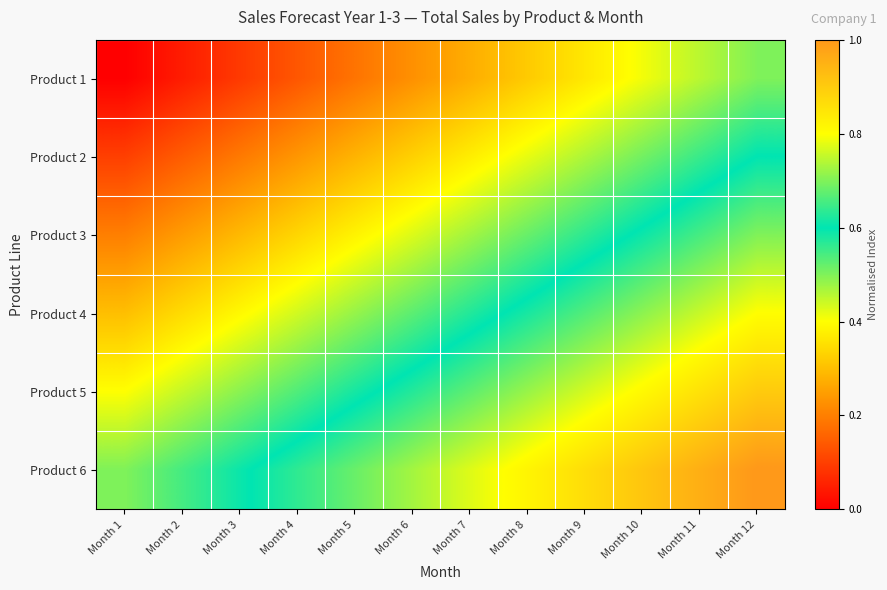

Reading right to left, extract all data points from this chart.

Product 1: Month 12=0.5	Month 11=0.5	Month 10=0.4	Month 9=0.4	Month 8=0.3	Month 7=0.3	Month 6=0.2	Month 5=0.2	Month 4=0.1	Month 3=0.1	Month 2=0.0	Month 1=0.0
Product 2: Month 12=0.6	Month 11=0.6	Month 10=0.5	Month 9=0.5	Month 8=0.4	Month 7=0.4	Month 6=0.3	Month 5=0.3	Month 4=0.2	Month 3=0.2	Month 2=0.1	Month 1=0.1
Product 3: Month 12=0.7	Month 11=0.7	Month 10=0.6	Month 9=0.6	Month 8=0.5	Month 7=0.5	Month 6=0.4	Month 5=0.4	Month 4=0.3	Month 3=0.3	Month 2=0.2	Month 1=0.2
Product 4: Month 12=0.8	Month 11=0.8	Month 10=0.7	Month 9=0.7	Month 8=0.6	Month 7=0.6	Month 6=0.5	Month 5=0.5	Month 4=0.4	Month 3=0.4	Month 2=0.3	Month 1=0.3
Product 5: Month 12=0.9	Month 11=0.9	Month 10=0.8	Month 9=0.8	Month 8=0.7	Month 7=0.7	Month 6=0.6	Month 5=0.6	Month 4=0.5	Month 3=0.5	Month 2=0.4	Month 1=0.4
Product 6: Month 12=1.0	Month 11=1.0	Month 10=0.9	Month 9=0.9	Month 8=0.8	Month 7=0.8	Month 6=0.7	Month 5=0.7	Month 4=0.6	Month 3=0.6	Month 2=0.5	Month 1=0.5